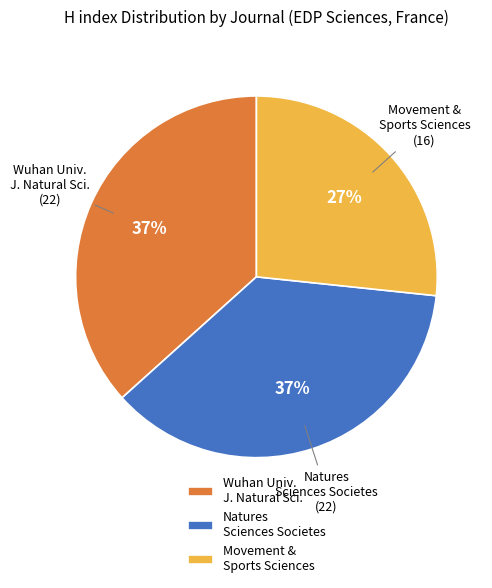

To the nearest percent, what is the average slice percentage?

33%